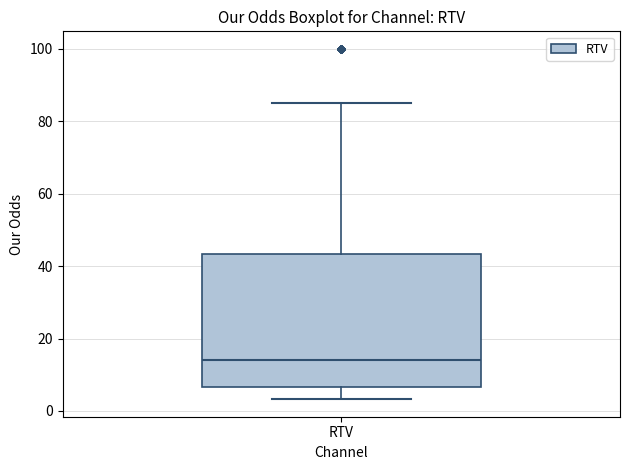

Transcribe this box plot: give where the median line is, the range the box spans, and where the two whiskers end, as read against the y-axis. The values are not printed on the chart, so give them approximately, as read against the axis.

median 14, box 6 to 44, whiskers 4 to 86